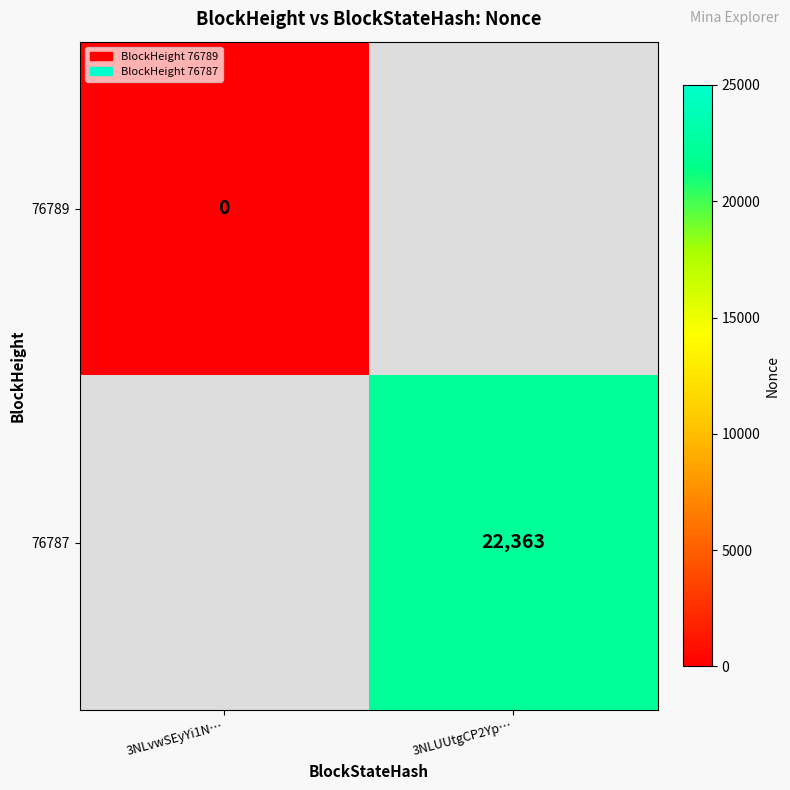

How many categories are shown in the chart?

2